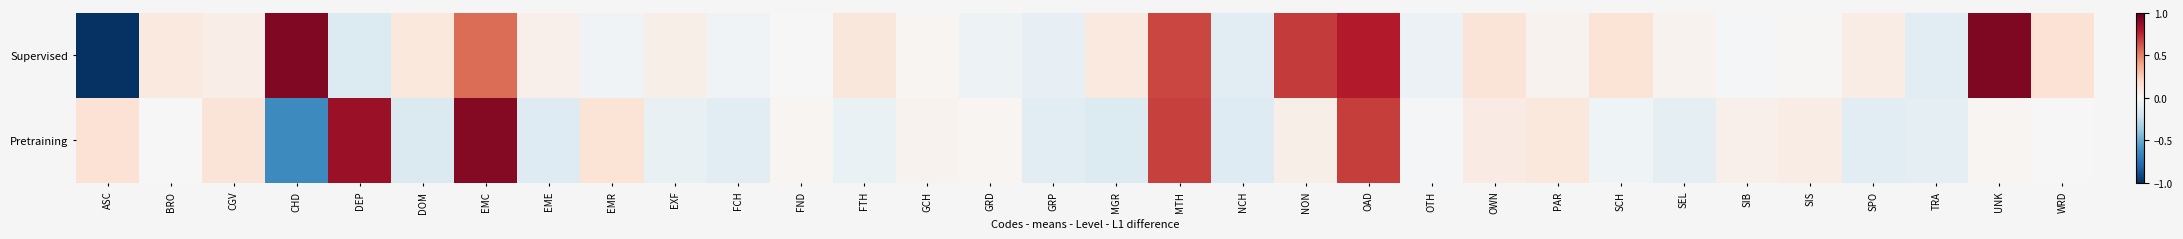

Reading left to right, extract all data points from this chart.

Supervised: ASC=-1.0	BRO=0.1	CGV=0.1	CHD=0.9	DEP=-0.1	DOM=0.1	EMC=0.6	EME=0.1	EMR=-0.0	EXF=0.1	FCH=-0.0	FND=0.0	FTH=0.1	GCH=0.0	GRD=-0.0	GRP=-0.1	MGR=0.1	MTH=0.7	NCH=-0.1	NON=0.7	OAD=0.8	OTH=-0.1	OWN=0.1	PAR=0.0	SCH=0.1	SEL=0.0	SIB=-0.0	SIS=0.0	SPO=0.1	TRA=-0.1	UNK=0.9	WRD=0.1
Pretraining: ASC=0.1	BRO=-0.0	CGV=0.1	CHD=-0.6	DEP=0.9	DOM=-0.1	EMC=0.9	EME=-0.1	EMR=0.1	EXF=-0.1	FCH=-0.1	FND=0.0	FTH=-0.1	GCH=0.0	GRD=0.0	GRP=-0.1	MGR=-0.1	MTH=0.7	NCH=-0.1	NON=0.1	OAD=0.7	OTH=-0.0	OWN=0.1	PAR=0.1	SCH=-0.0	SEL=-0.1	SIB=0.1	SIS=0.1	SPO=-0.1	TRA=-0.1	UNK=0.0	WRD=0.0